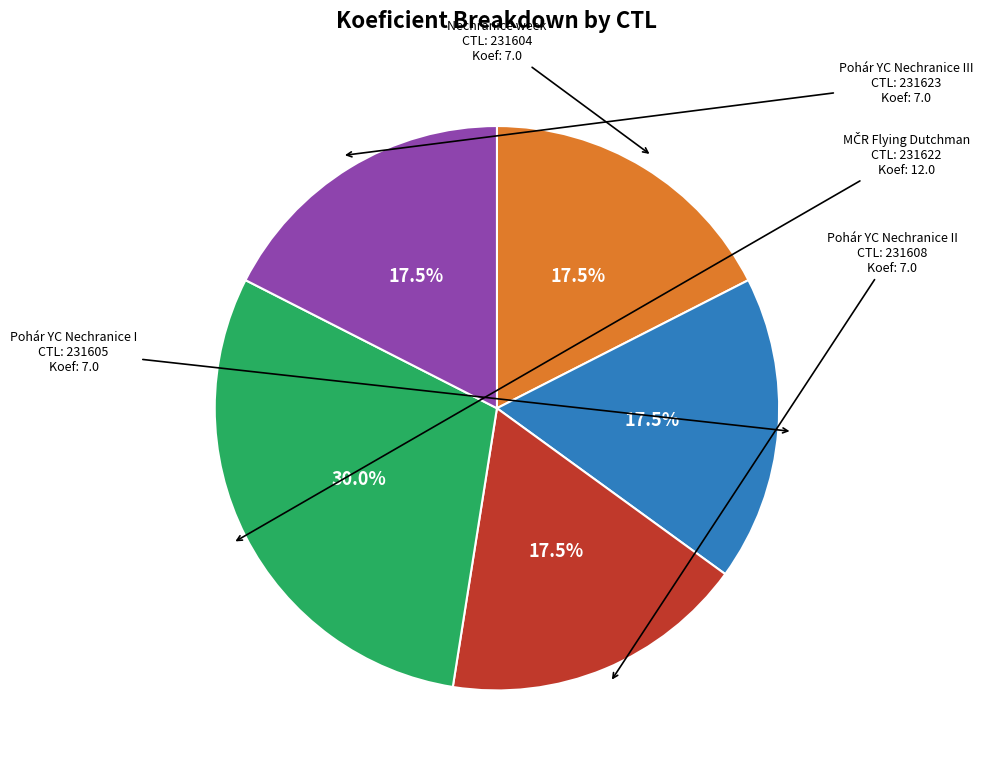

Combined, what portion of the pie is Pohár YC Nechranice I and Nechranice week?

35.0%